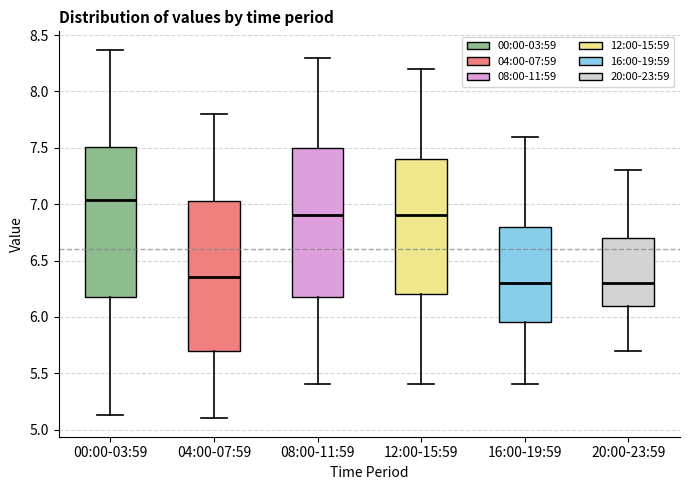

Reading left to right, read every box against the y-axis: the position of its median line, the range the box covers, and the ends of its whiskers. The values are not printed on the chart, so give them approximately, as read against the axis.

00:00-03:59: median 7.05, box 6.20 to 7.50, whiskers 5.15 to 8.35
04:00-07:59: median 6.35, box 5.70 to 7.05, whiskers 5.10 to 7.80
08:00-11:59: median 6.90, box 6.20 to 7.50, whiskers 5.40 to 8.30
12:00-15:59: median 6.90, box 6.20 to 7.40, whiskers 5.40 to 8.20
16:00-19:59: median 6.30, box 5.95 to 6.80, whiskers 5.40 to 7.60
20:00-23:59: median 6.30, box 6.10 to 6.70, whiskers 5.70 to 7.30